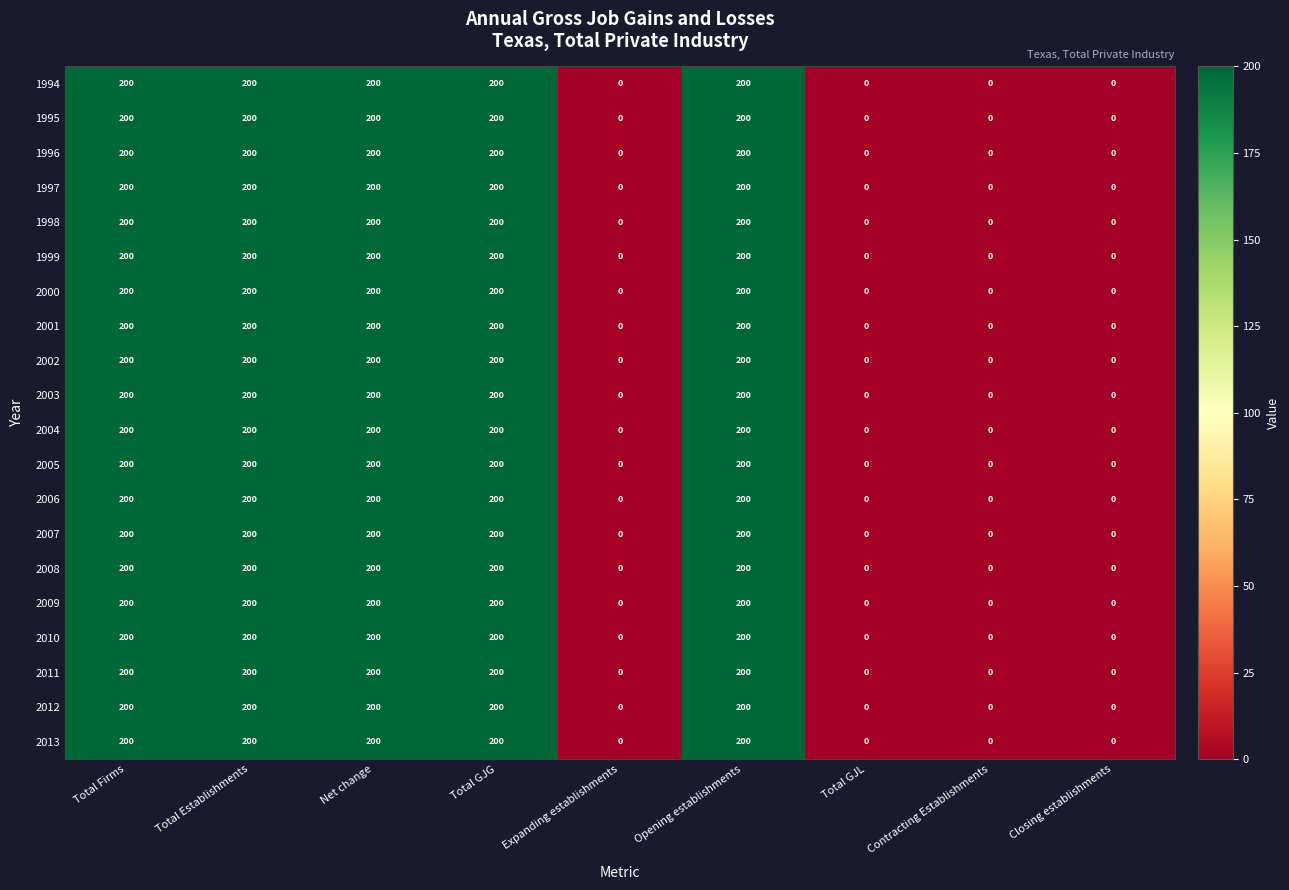

What is the greatest value displayed?

200